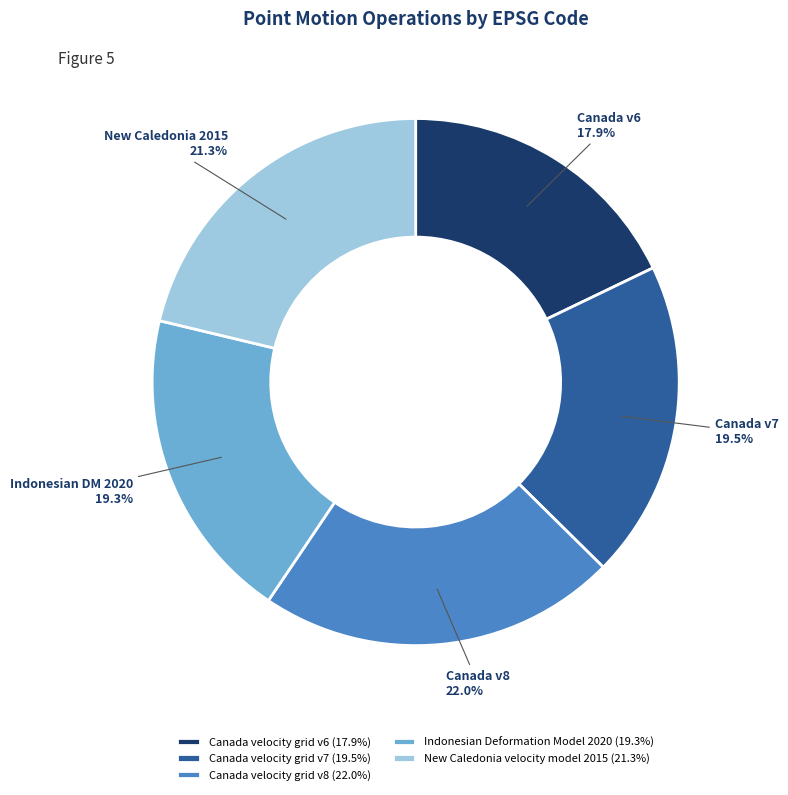

Does any single category account for the majority?

No